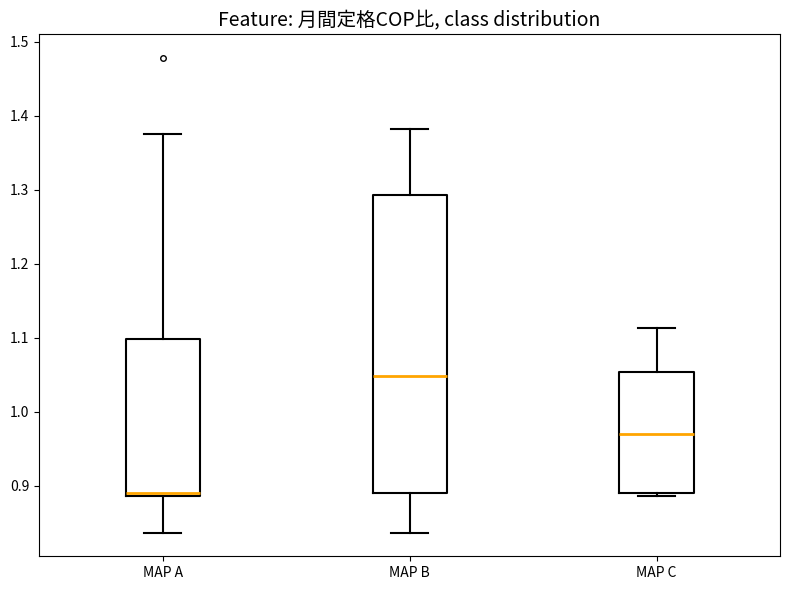

Which box's median line is the lowest?

MAP A